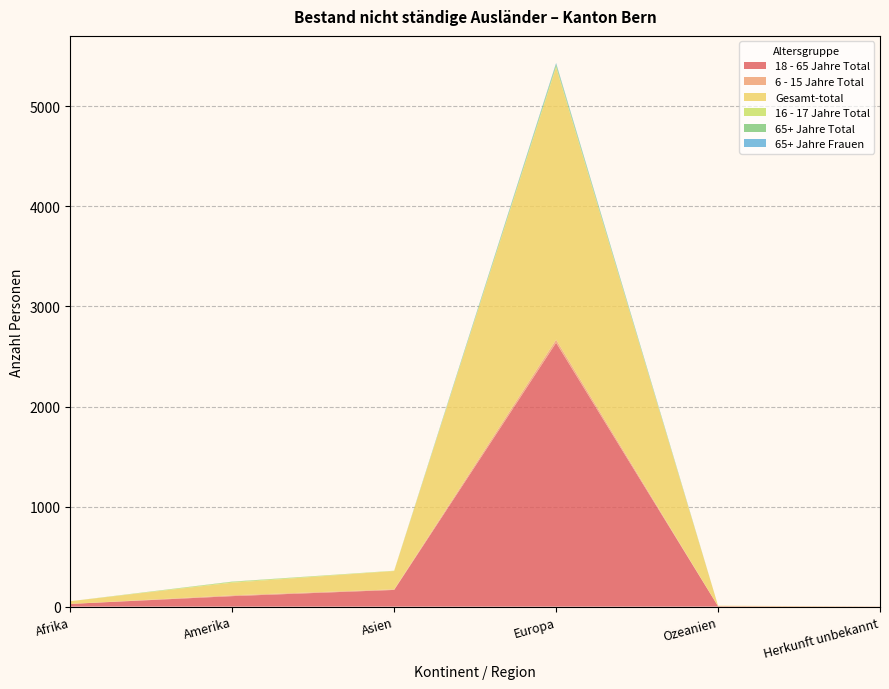

Reading left to right, what are all the values shown in this chart?

18 - 65 Jahre Total: Afrika=27	Amerika=105	Asien=167	Europa=2638	Ozeanien=4	Herkunft unbekannt=1
6 - 15 Jahre Total: Afrika=0	Amerika=8	Asien=6	Europa=31	Ozeanien=0	Herkunft unbekannt=0
Gesamt-total: Afrika=27	Amerika=126	Asien=183	Europa=2721	Ozeanien=5	Herkunft unbekannt=1
16 - 17 Jahre Total: Afrika=0	Amerika=8	Asien=3	Europa=14	Ozeanien=0	Herkunft unbekannt=0
65+ Jahre Total: Afrika=0	Amerika=3	Asien=0	Europa=19	Ozeanien=0	Herkunft unbekannt=0
65+ Jahre Frauen: Afrika=0	Amerika=0	Asien=0	Europa=10	Ozeanien=0	Herkunft unbekannt=0